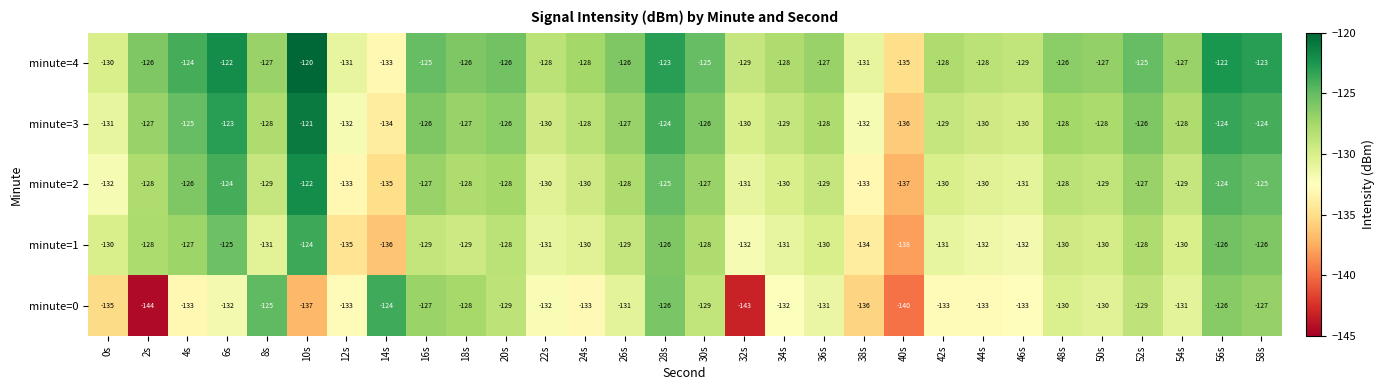

Rank the series by their average value, from lowest to highest.

minute=0, minute=1, minute=2, minute=3, minute=4